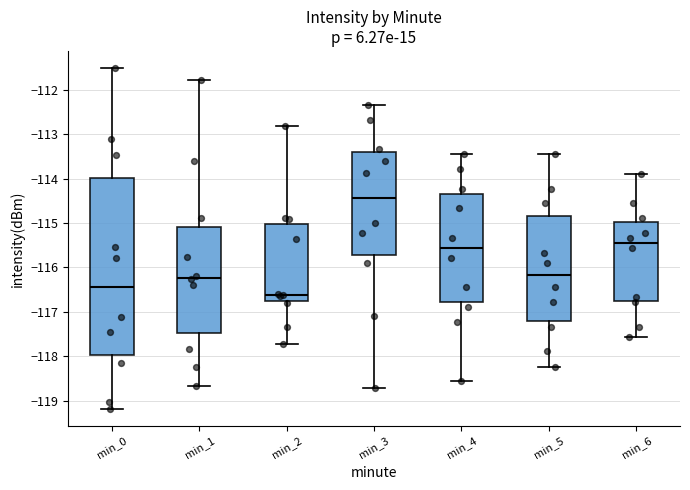

Reading left to right, transcribe this box plot: for each box, give where its median line is, the range the box spans, and where its two whiskers end, as read against the y-axis. The values are not printed on the chart, so give them approximately, as read against the axis.

min_0: median -116.4, box -118.0 to -114.0, whiskers -119.2 to -111.5
min_1: median -116.2, box -117.5 to -115.1, whiskers -118.7 to -111.8
min_2: median -116.6, box -116.8 to -115.0, whiskers -117.7 to -112.8
min_3: median -114.4, box -115.7 to -113.4, whiskers -118.7 to -112.3
min_4: median -115.6, box -116.8 to -114.3, whiskers -118.6 to -113.4
min_5: median -116.2, box -117.2 to -114.8, whiskers -118.2 to -113.4
min_6: median -115.4, box -116.8 to -115.0, whiskers -117.6 to -113.9